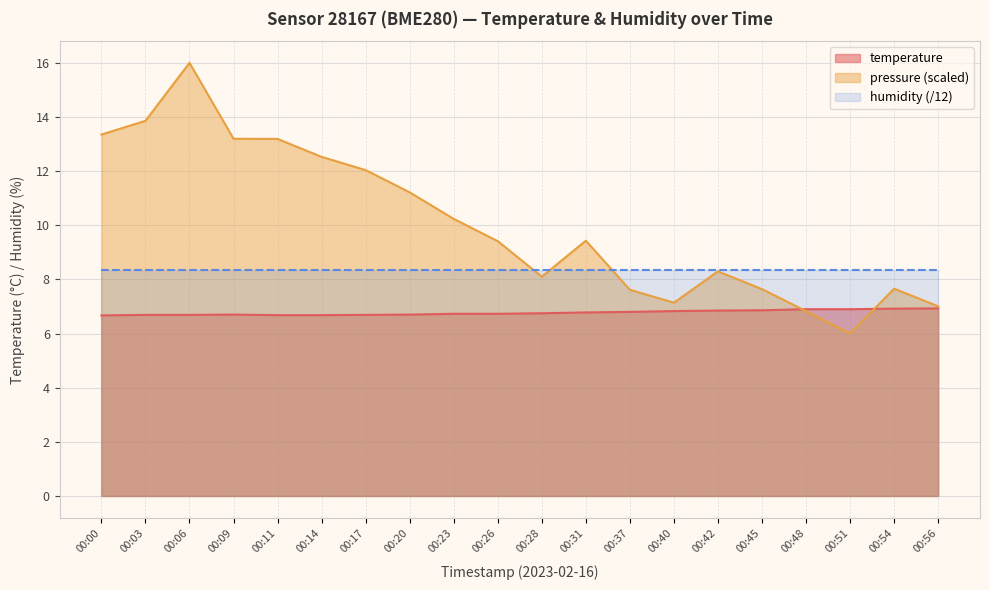

Count the temperature values in the range 6 to 7.

20